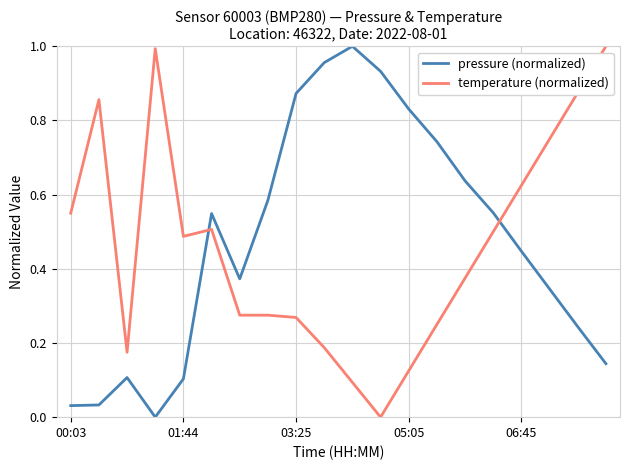

True or false: temperature (normalized) and pressure (normalized) cross at least once.

True